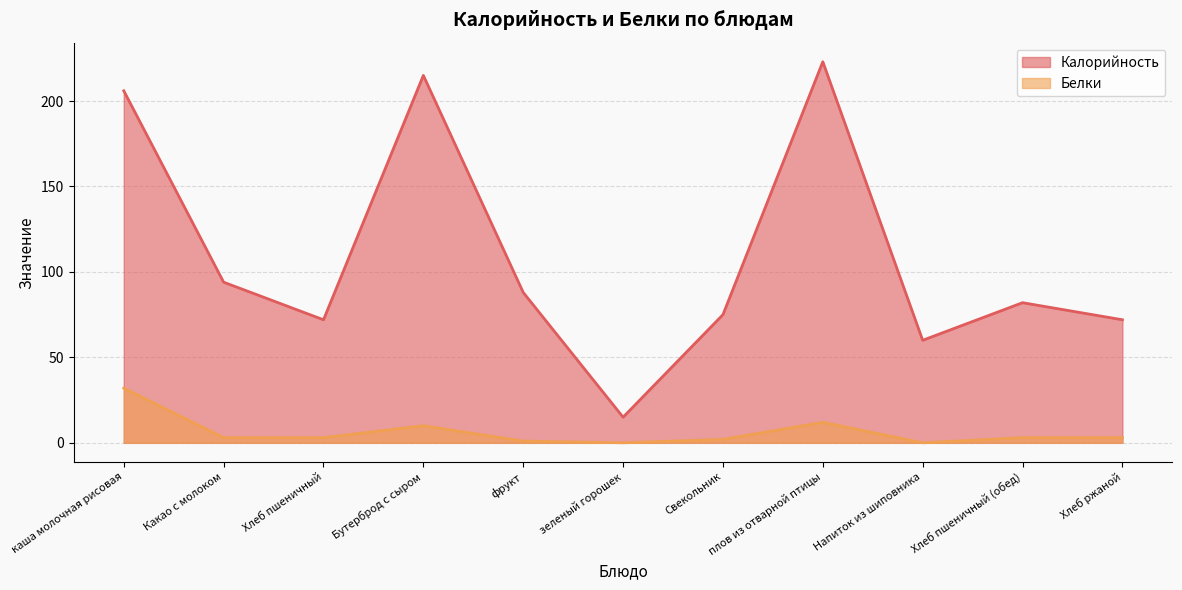

How many data points in Белки are less than 3?

4